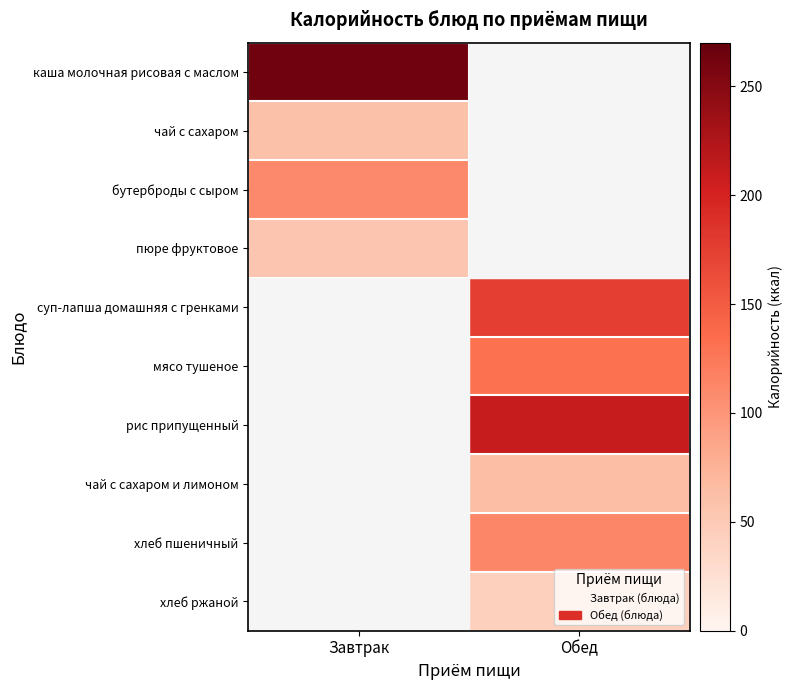

Rank the series by their maximum value, from highest to lowest.

каша молочная рисовая с маслом, рис припущенный, суп-лапша домашняя с гренками, мясо тушеное, хлеб пшеничный, бутерброды с сыром, чай с сахаром и лимоном, чай с сахаром, пюре фруктовое, хлеб ржаной